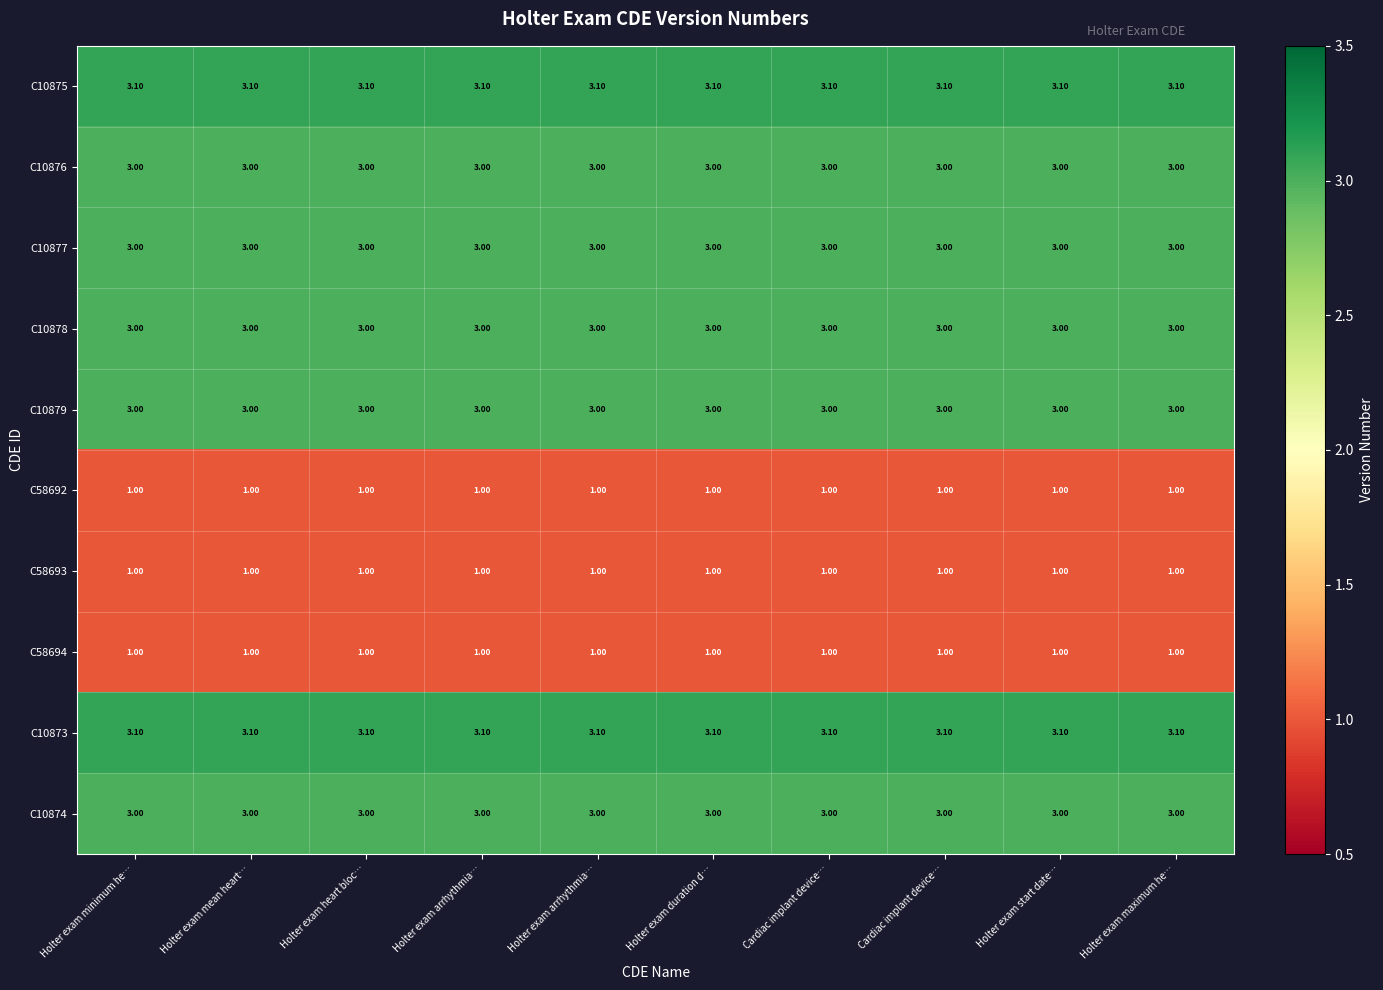

Count the number of data series in this chart.

10